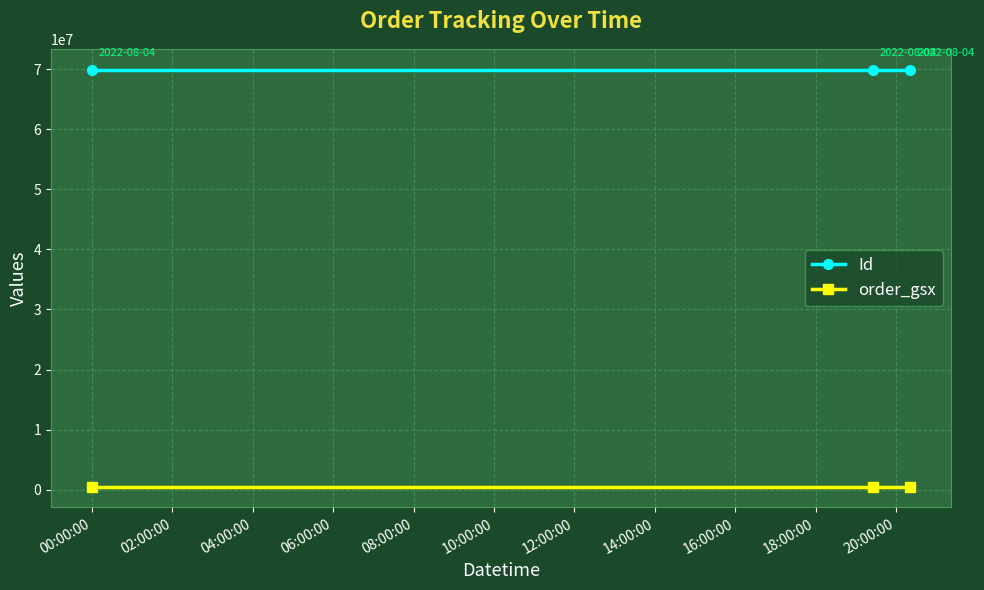

What is the average value of the order_gsx series?

536528